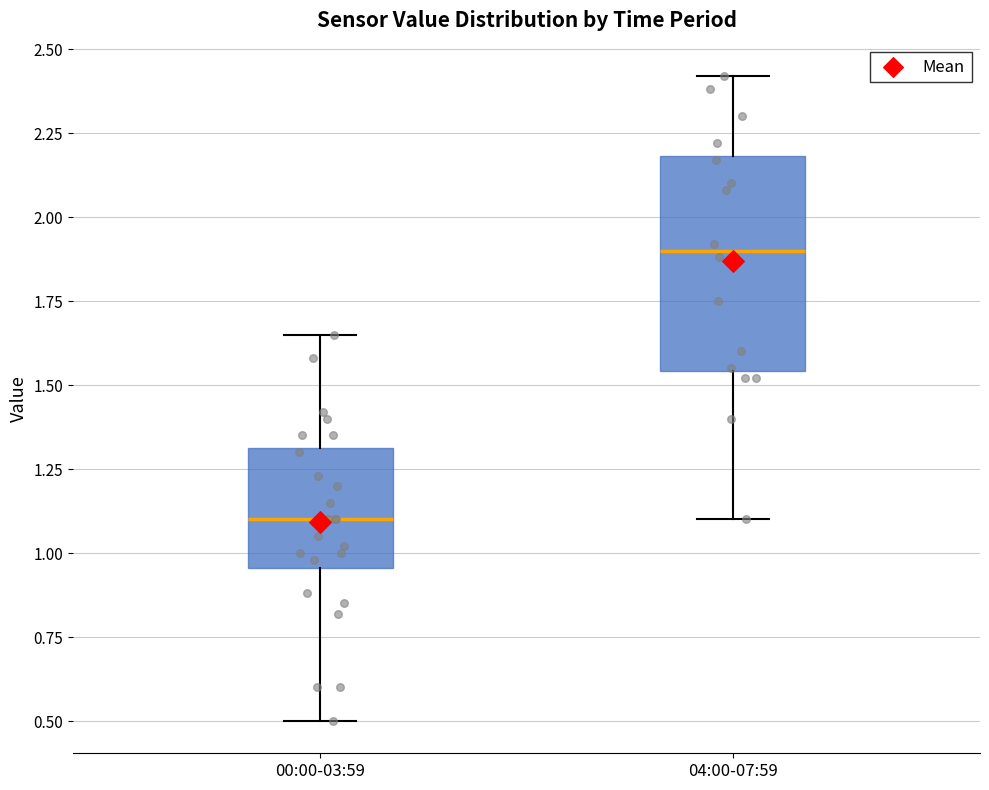

Which box has the lowest median line?

00:00-03:59